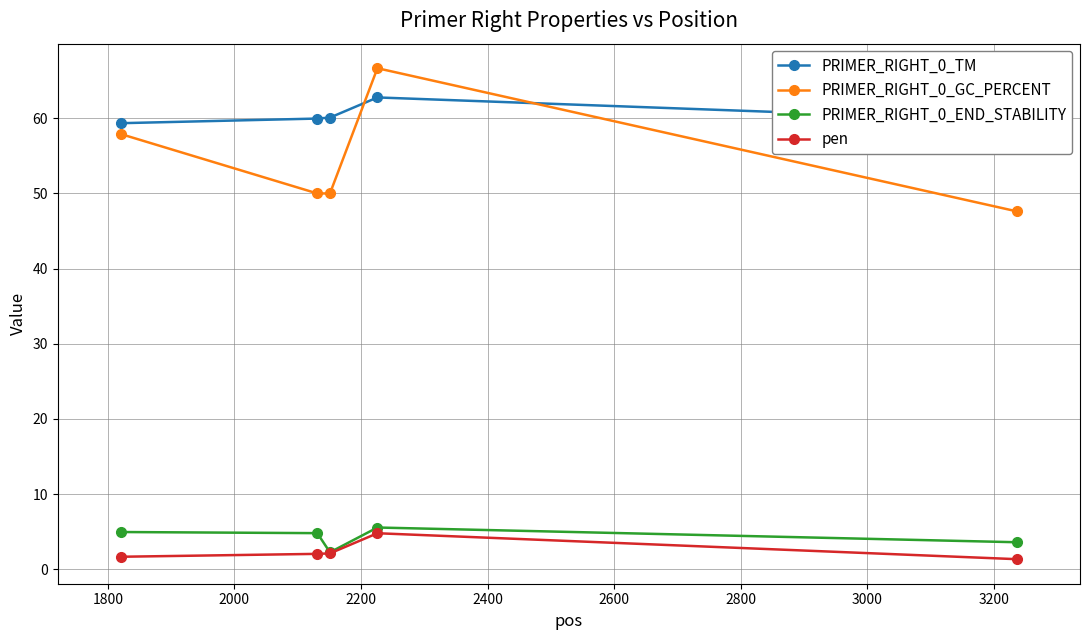

True or false: PRIMER_RIGHT_0_GC_PERCENT and PRIMER_RIGHT_0_END_STABILITY cross at least once.

False